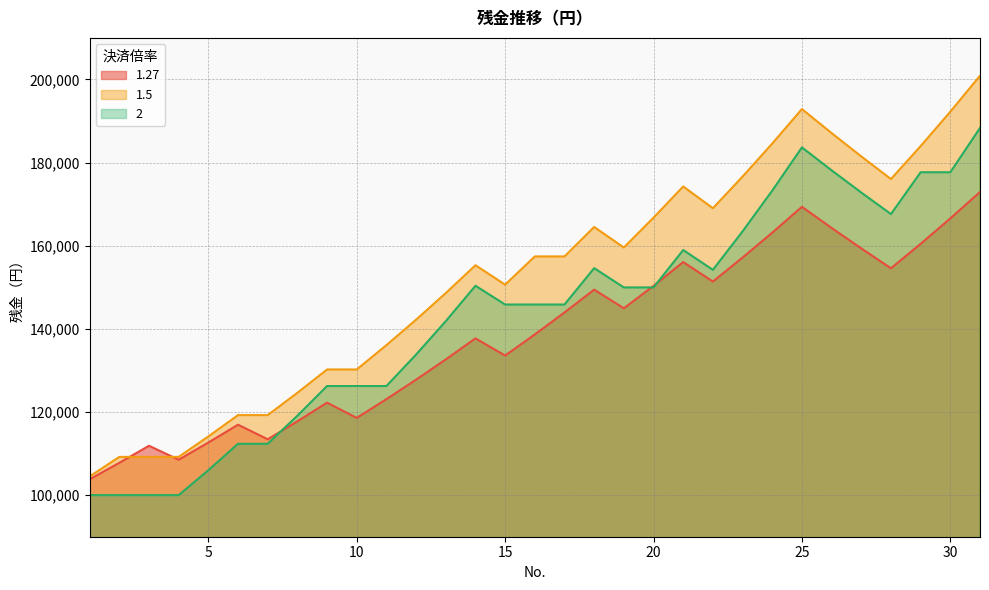

How many lines are shown in the chart?

3